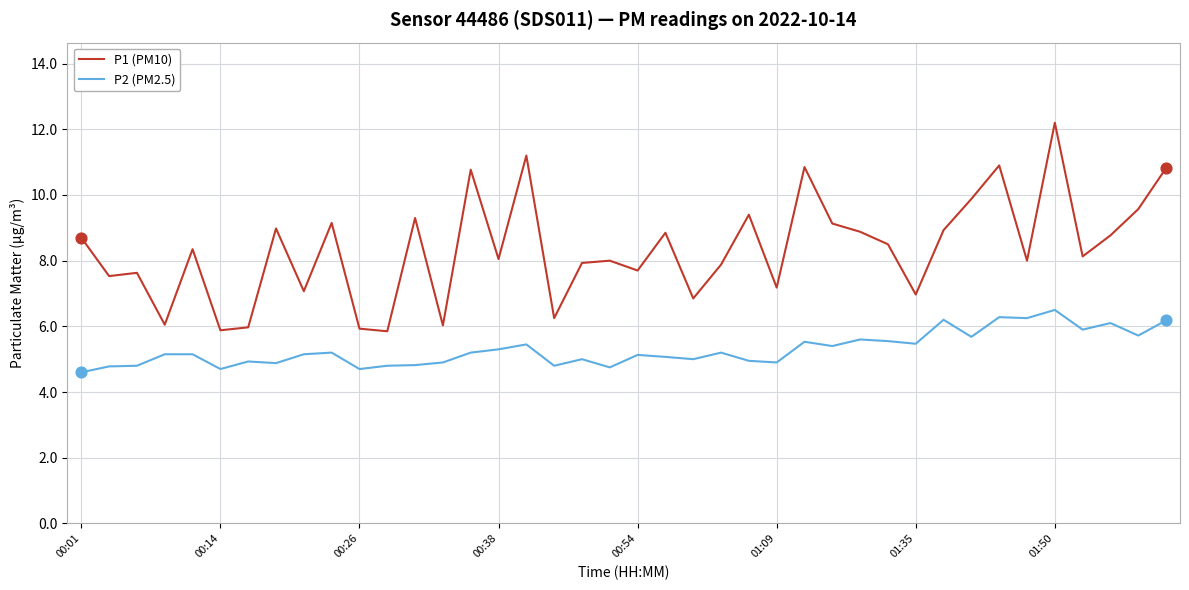

Rank the series by their maximum value, from lowest to highest.

P2 (PM2.5), P1 (PM10)